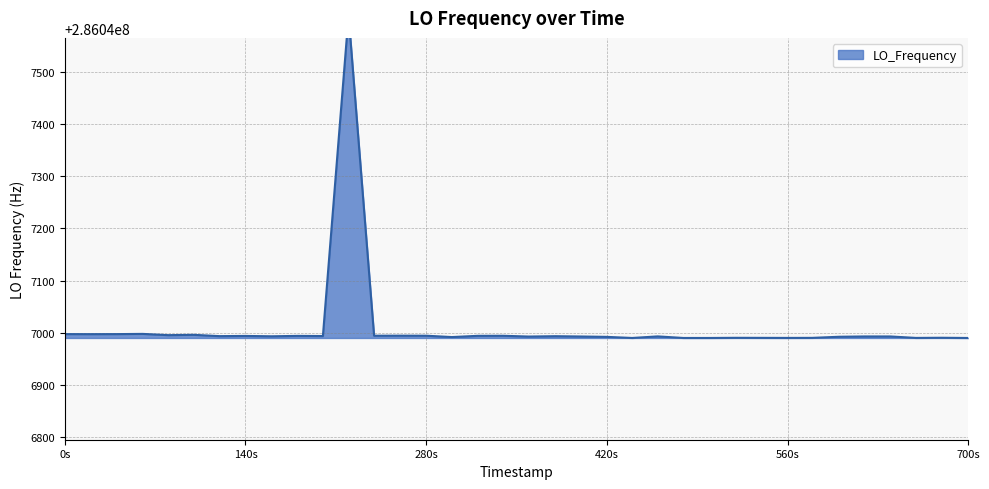

What is the difference between the maximum and second lowest values?

618.1